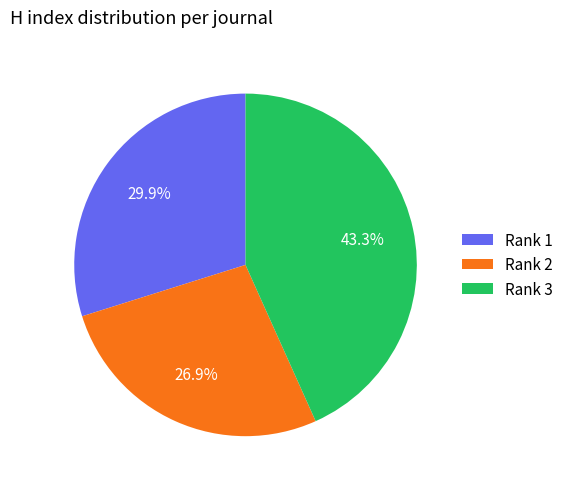

Rank the categories by value from lowest to highest.

Rank 2, Rank 1, Rank 3